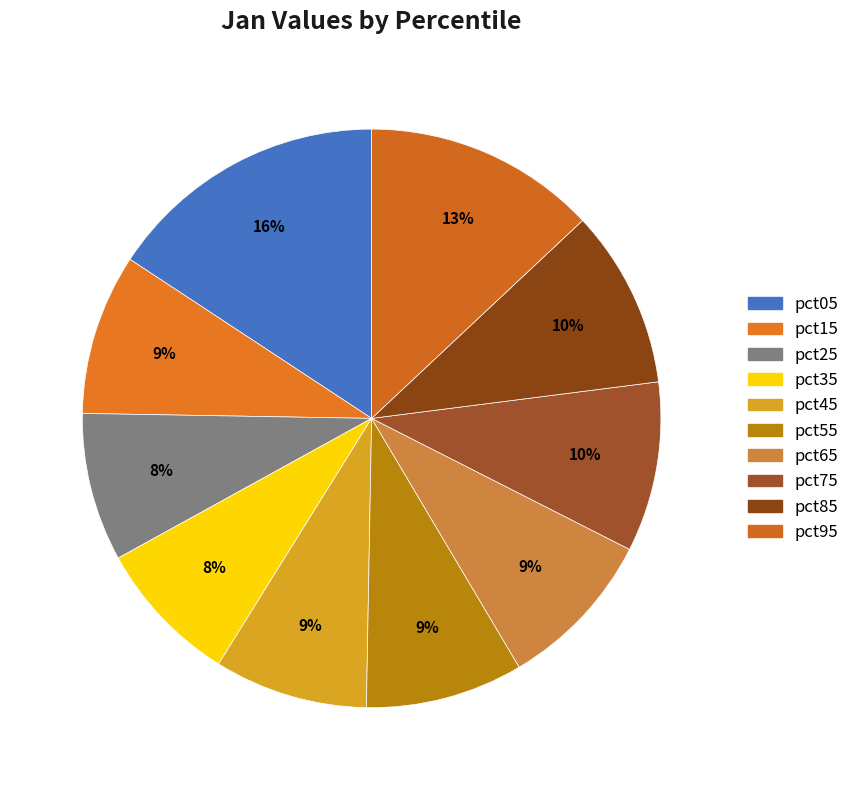

To the nearest percent, what is the difference between the largest and smallest slice percentages?

8%